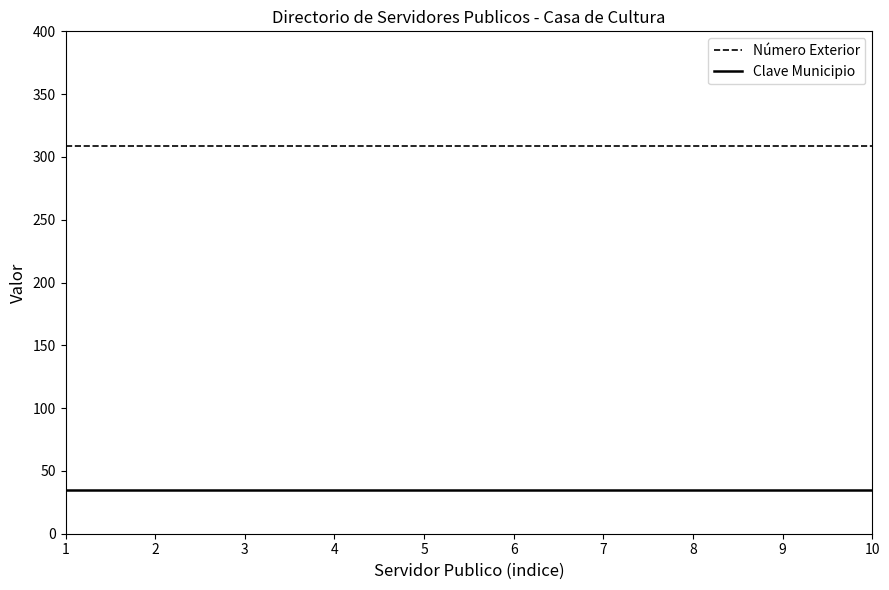

Which series has the largest total across all categories?

Número Exterior